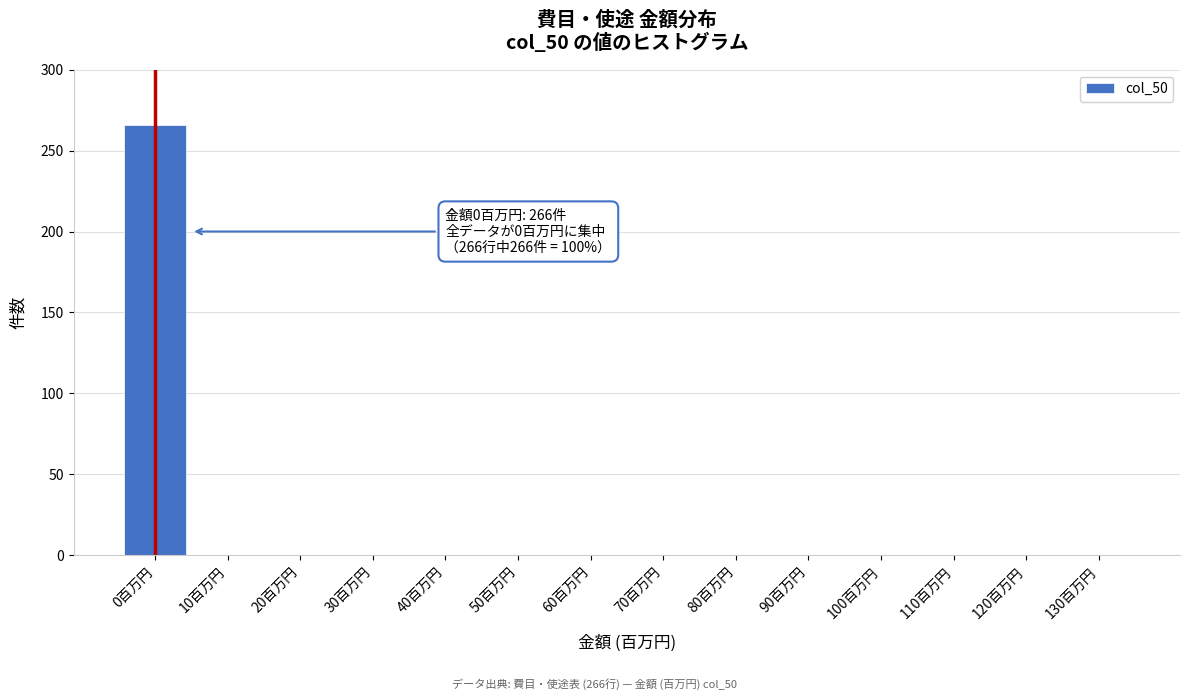

Reading left to right, extract all data points from this chart.

0百万円=266	10百万円=0	20百万円=0	30百万円=0	40百万円=0	50百万円=0	60百万円=0	70百万円=0	80百万円=0	90百万円=0	100百万円=0	110百万円=0	120百万円=0	130百万円=0